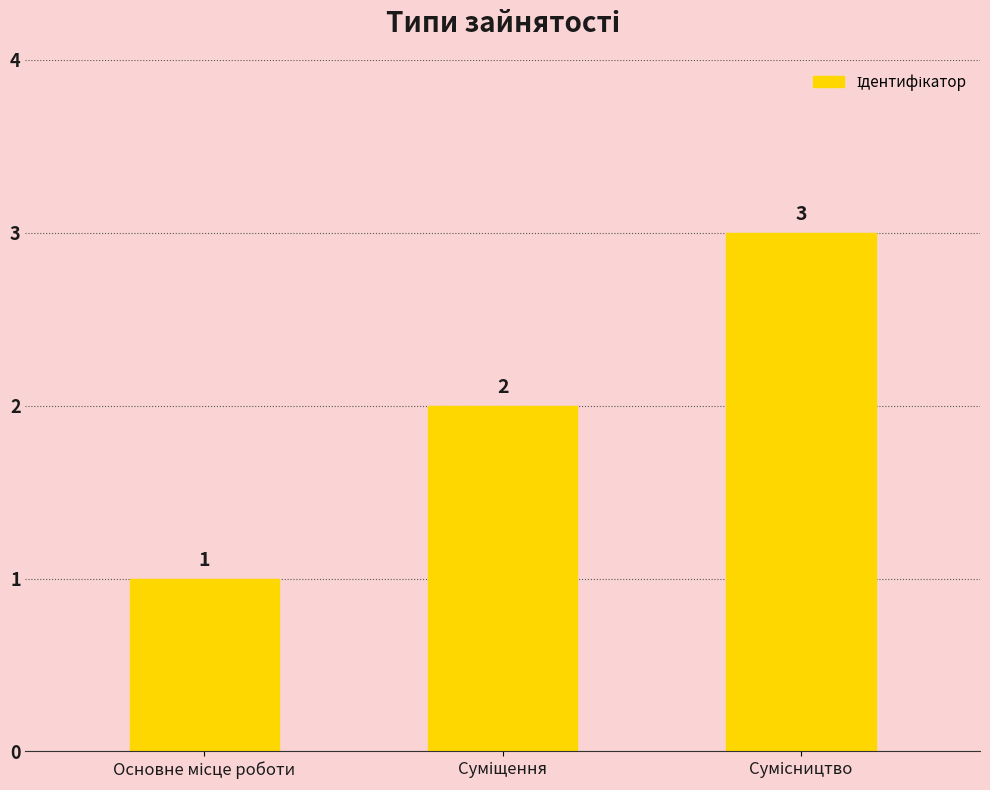

What is the greatest value displayed?

3